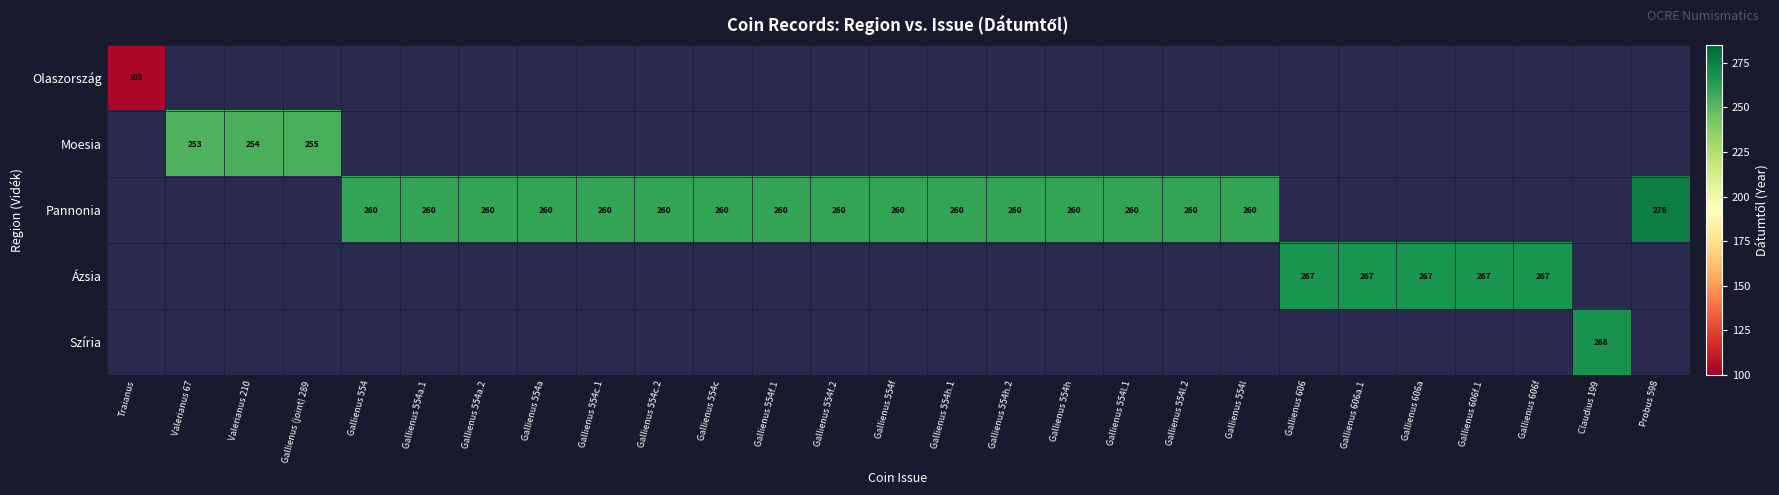

What is the greatest value displayed?

276.0